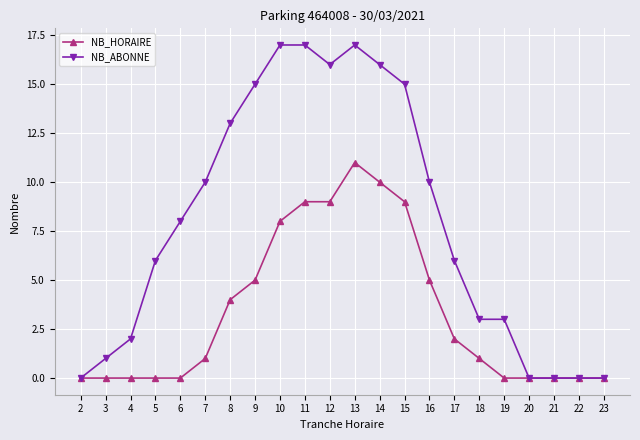

Which series has the largest range (max minus min)?

NB_ABONNE